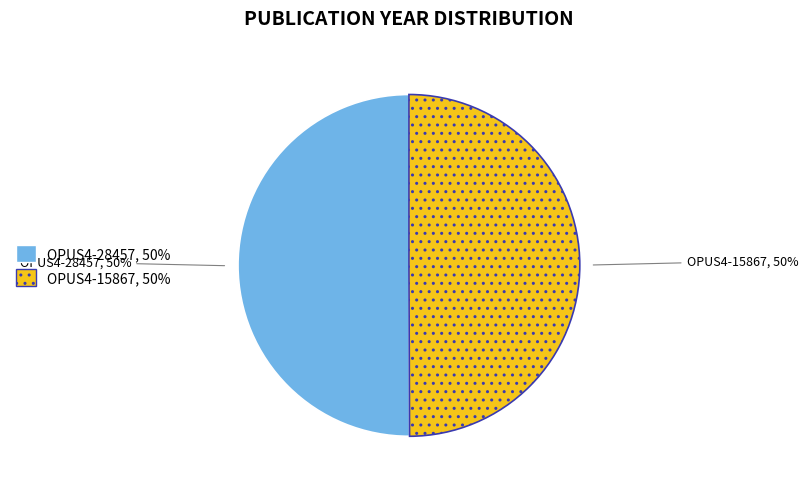

Count the number of slices in the pie.

2